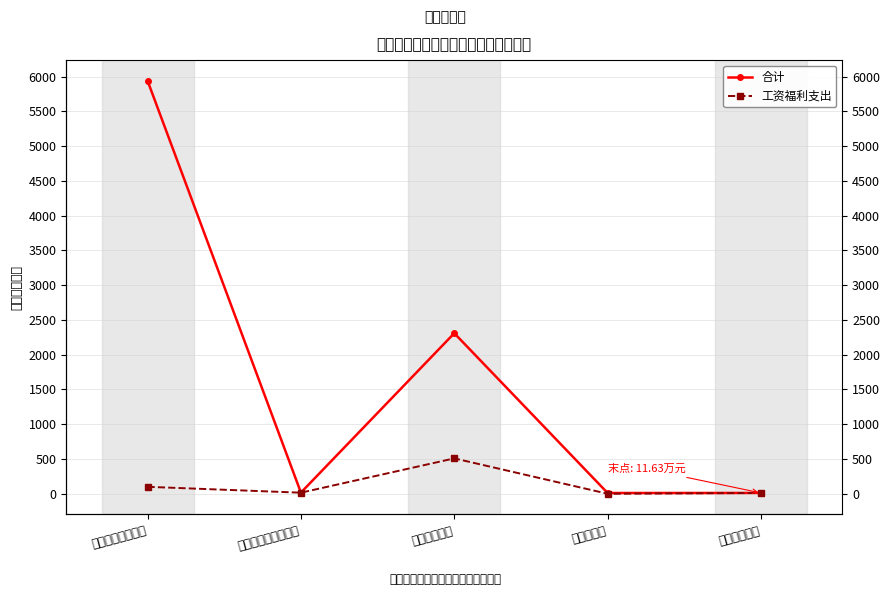

At which label is 合计 closest to 2974?

卫生健康支出